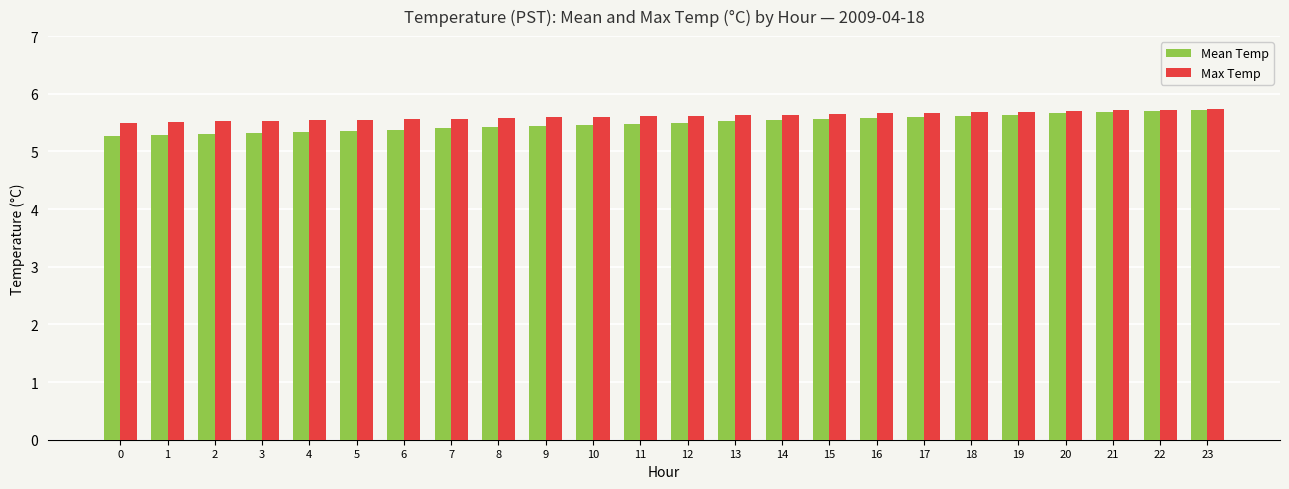

Read the Mean Temp value at 8.

5.4